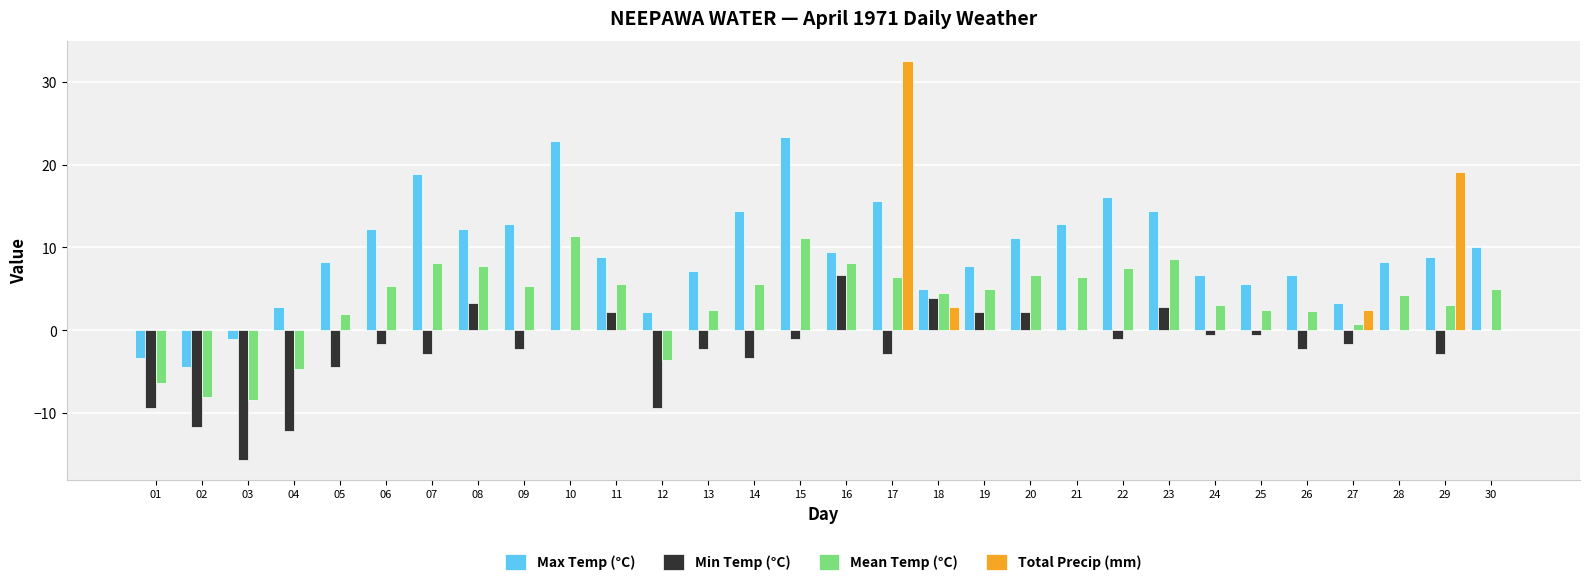

At which category is the sum across all series the highest?

17